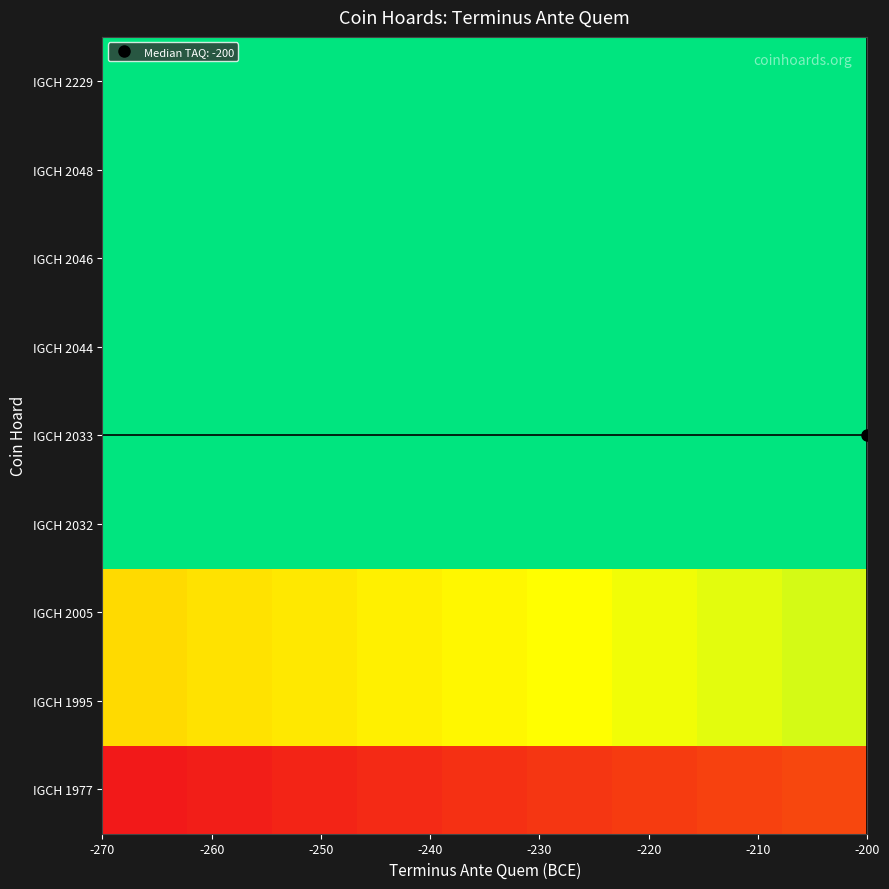

Count the number of categories in the chart.

9